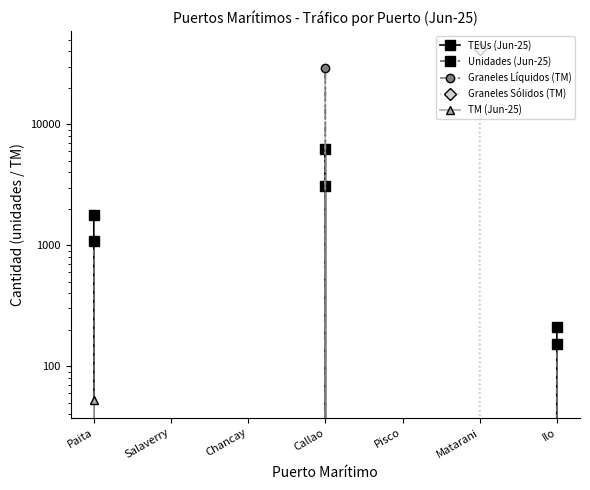

Does the chart have visible grid lines?

No